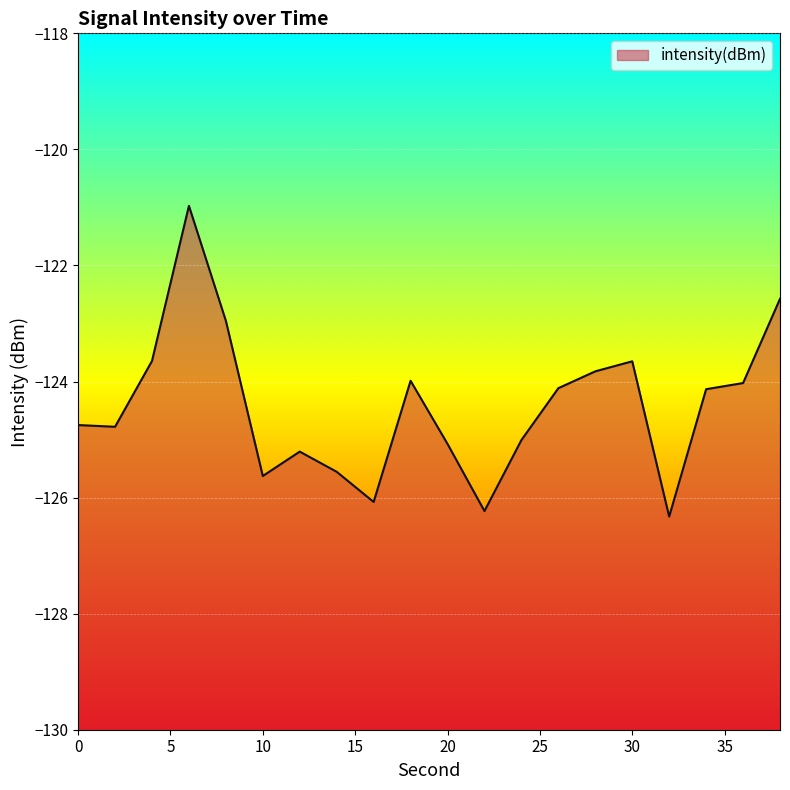

List the labels in order of value, smallest first.

32, 22, 16, 10, 14, 12, 20, 24, 2, 0, 34, 26, 36, 18, 28, 30, 4, 8, 38, 6